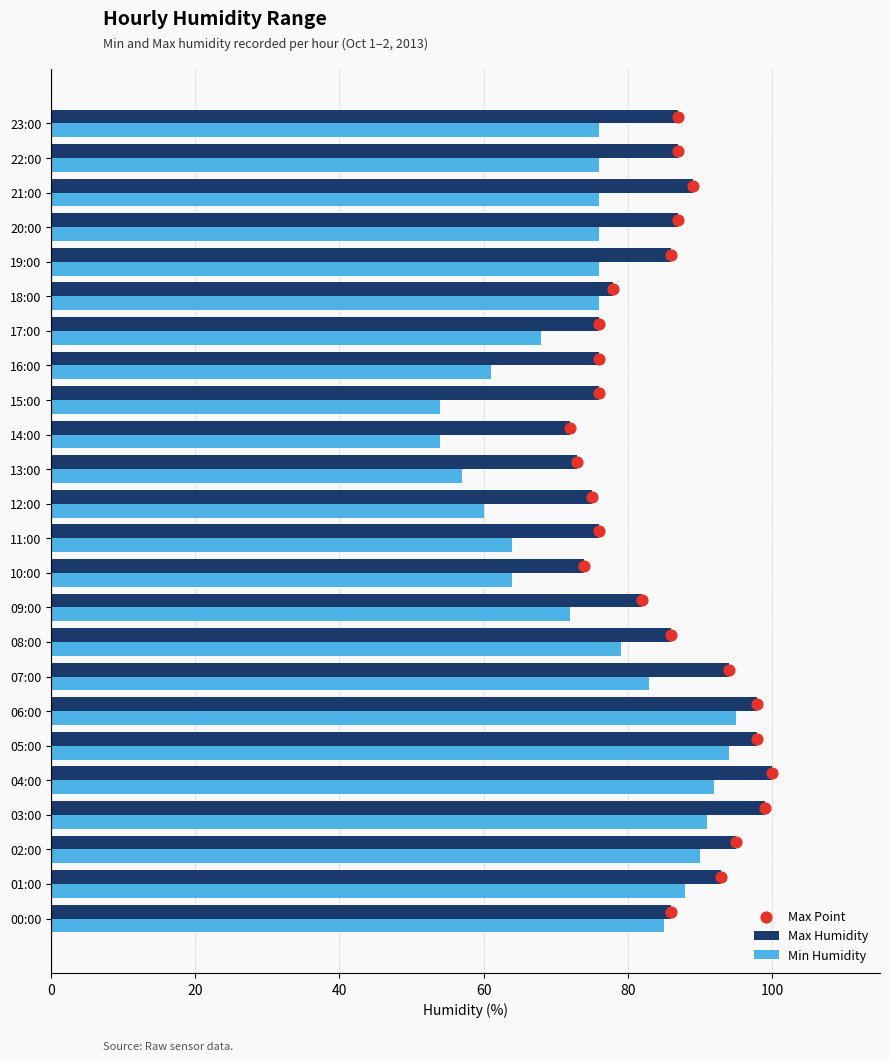

Which series has the largest total across all categories?

Max Humidity